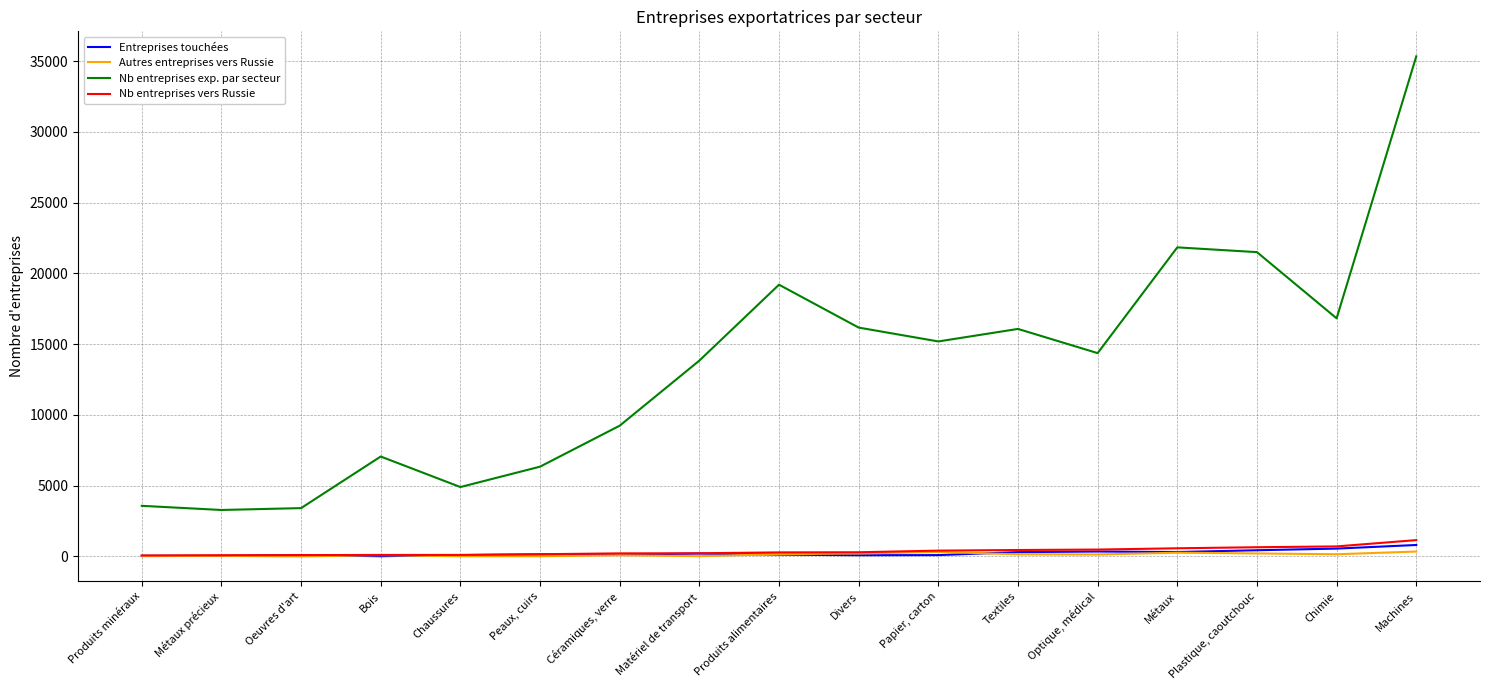

How many lines are shown in the chart?

4